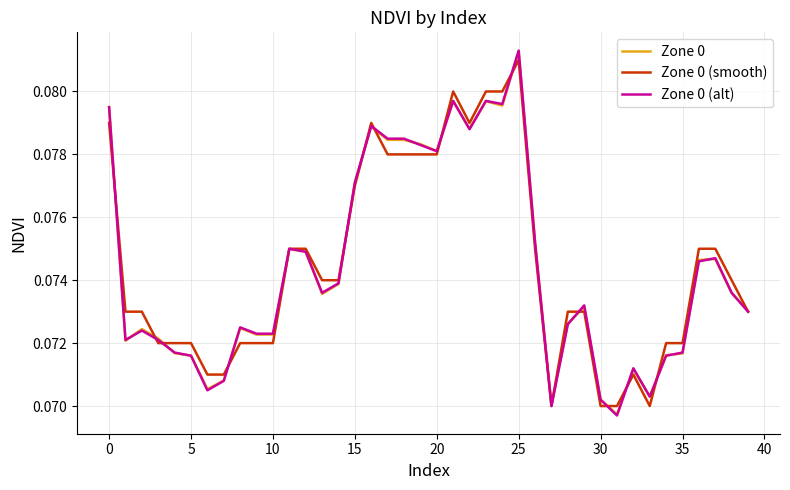

Which series has the largest range (max minus min)?

Zone 0 (alt)